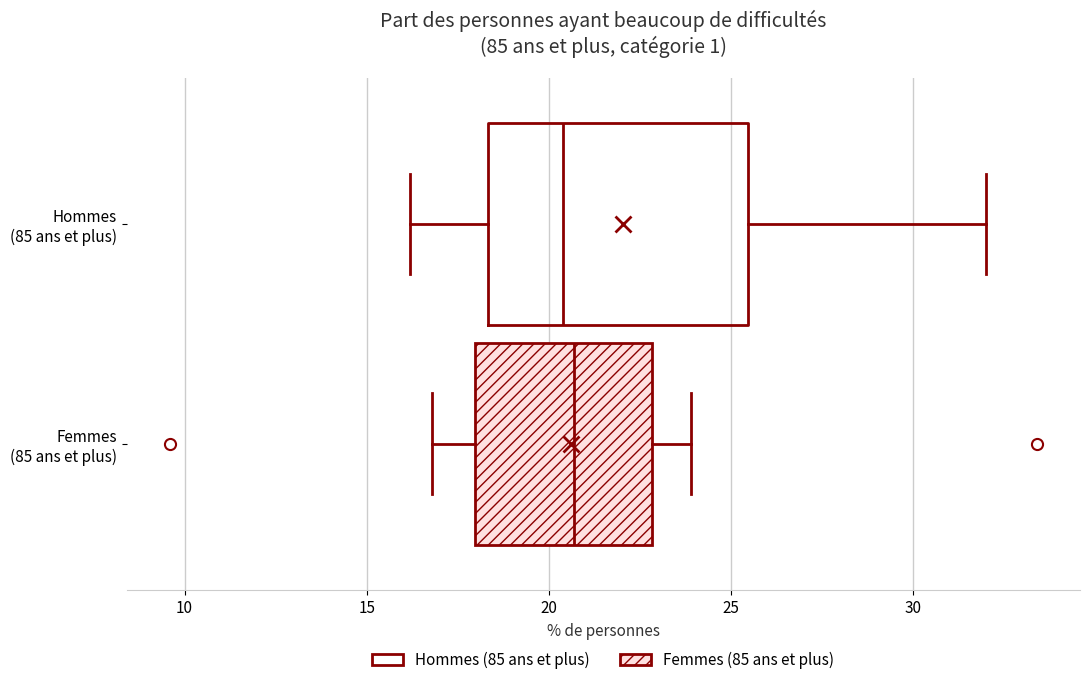

Where is the left edge of the box for Femmes (85 ans et plus) on the x-axis? The values are not printed on the chart, so give them approximately, as read against the axis.

18.0